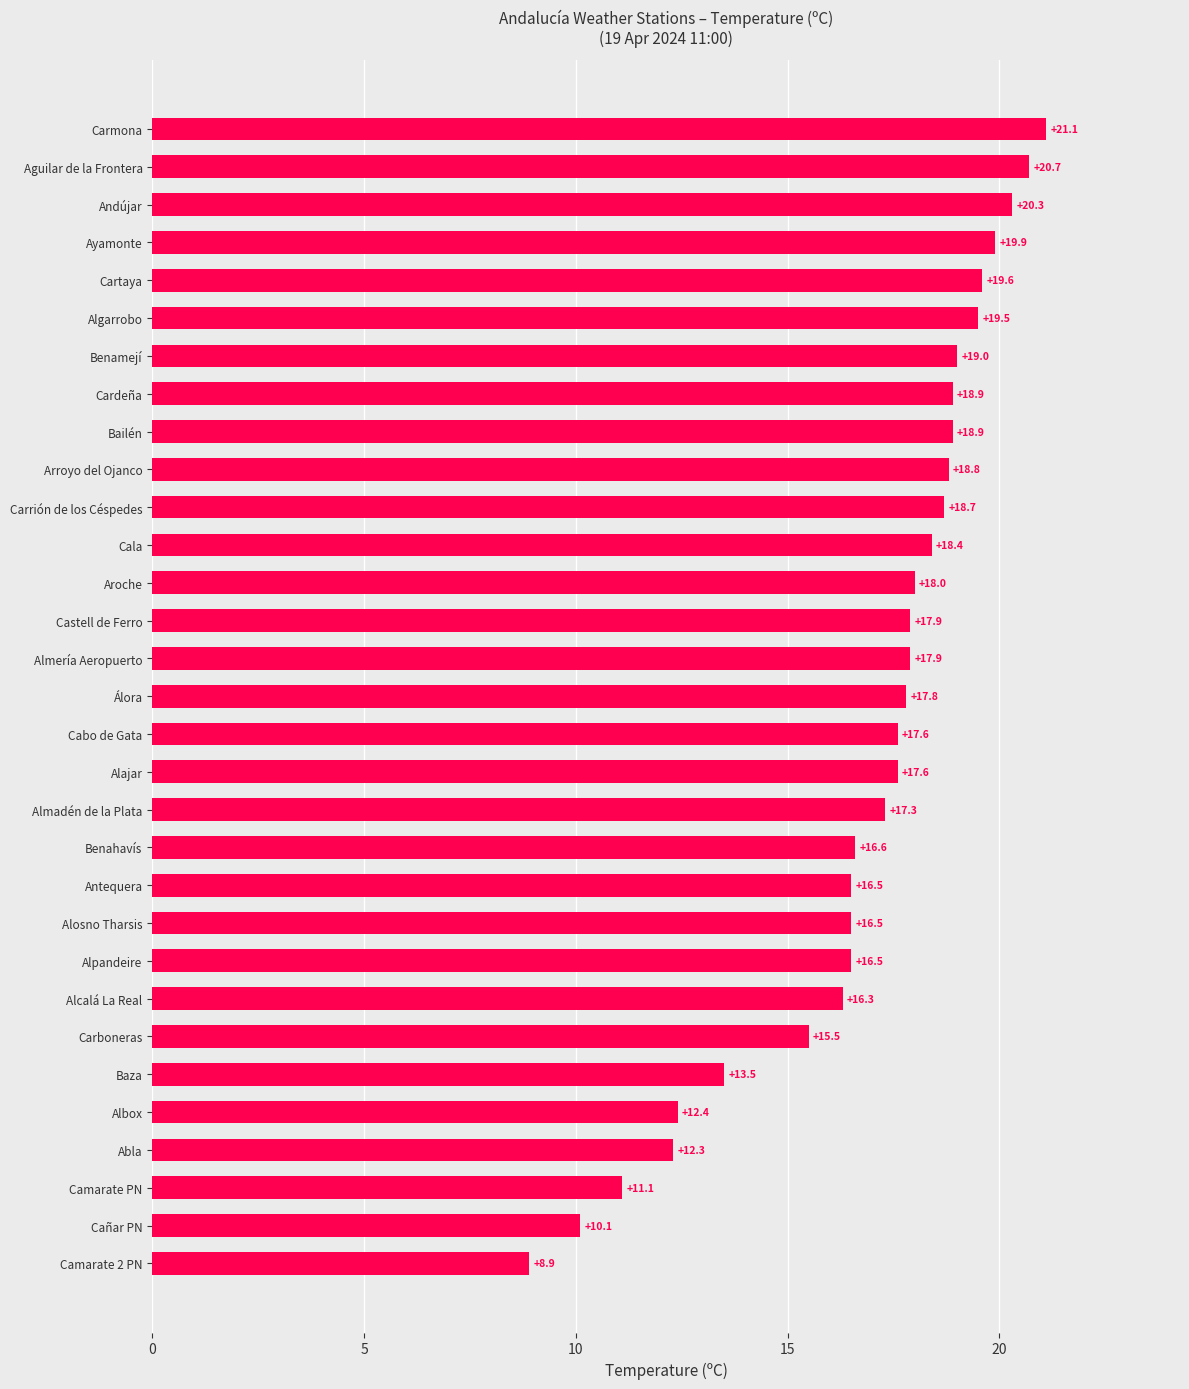

Which has a higher value, Aroche or Algarrobo?

Algarrobo